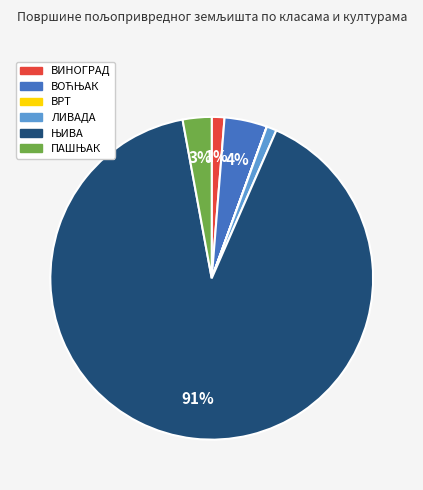

Does any single category account for the majority?

Yes